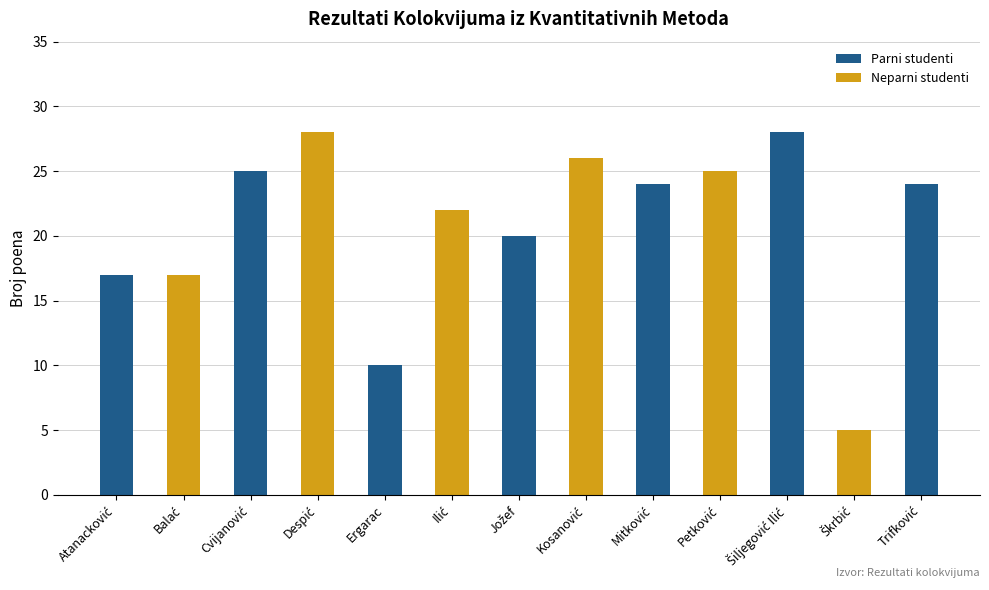

What is the value of the 11th bar from the left?

28